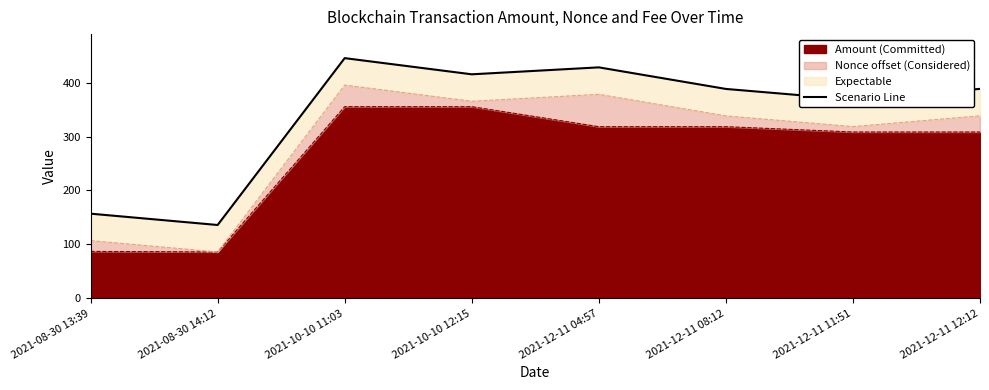

Is it true that Amount (Committed) equals 482.4 at 2021-12-11 12:12?

False